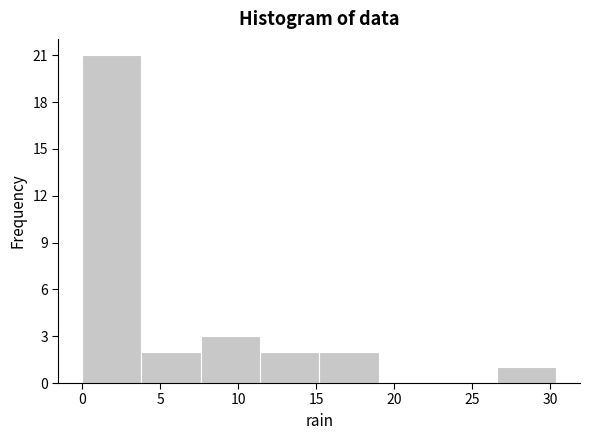

Over which range of the x-axis is the bar tallest?

0.0 to 3.8